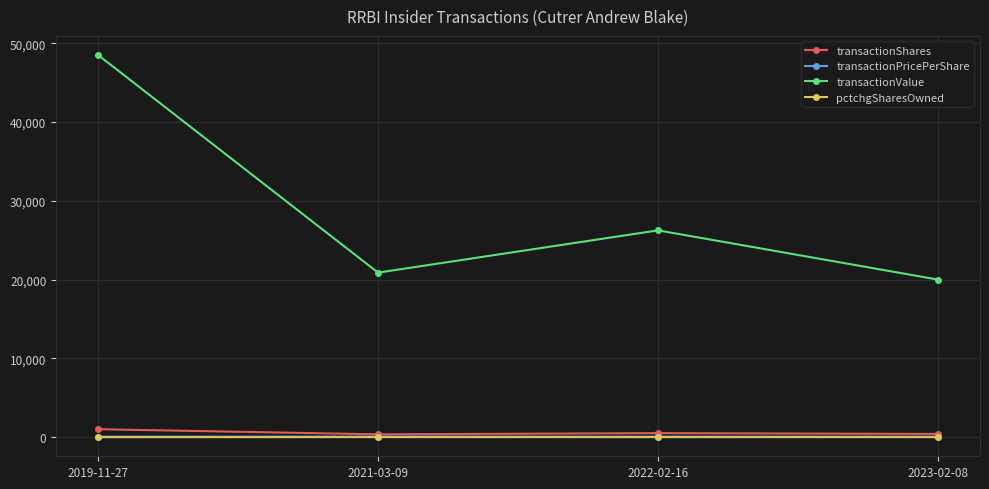

Where does the transactionValue series first go above 26250?

2019-11-27